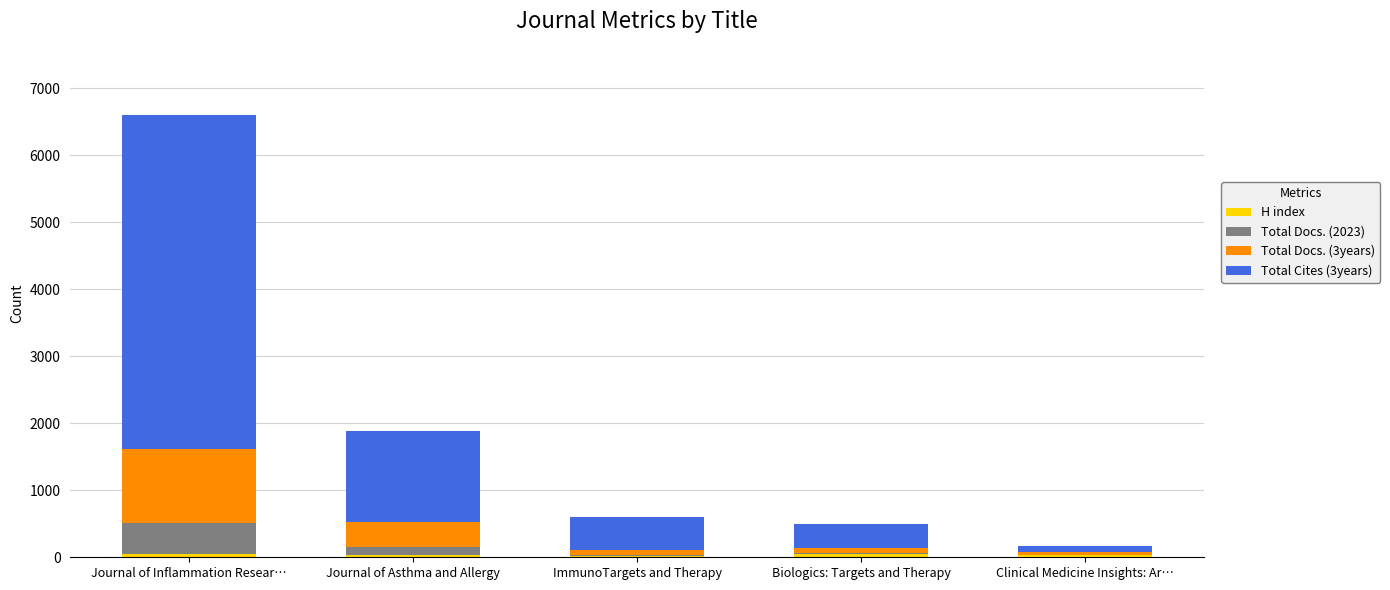

At which category is the sum across all series the highest?

Journal of Inflammation Resear…